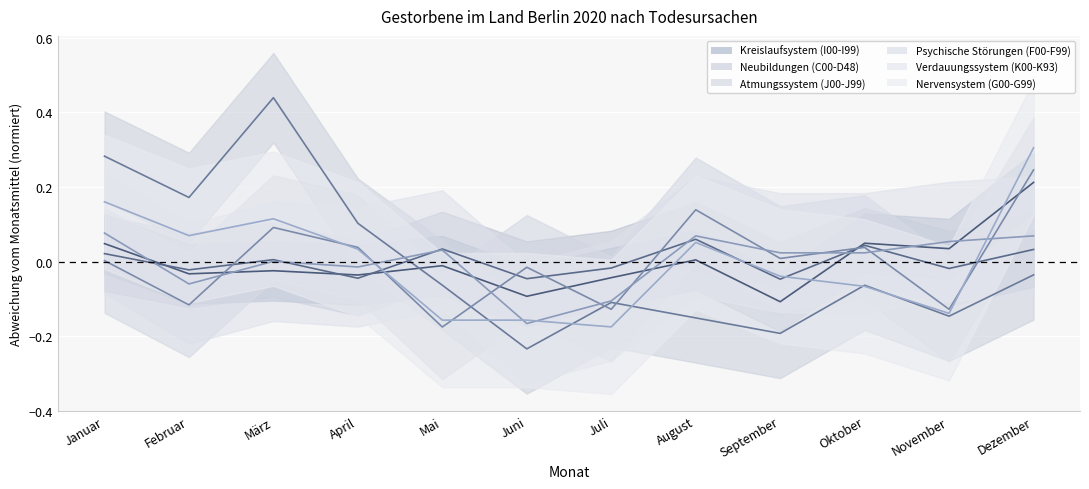

After their last crossing, which series has the higher values: Psychische Störungen (F00-F99) or Neubildungen (C00-D48)?

Psychische Störungen (F00-F99)